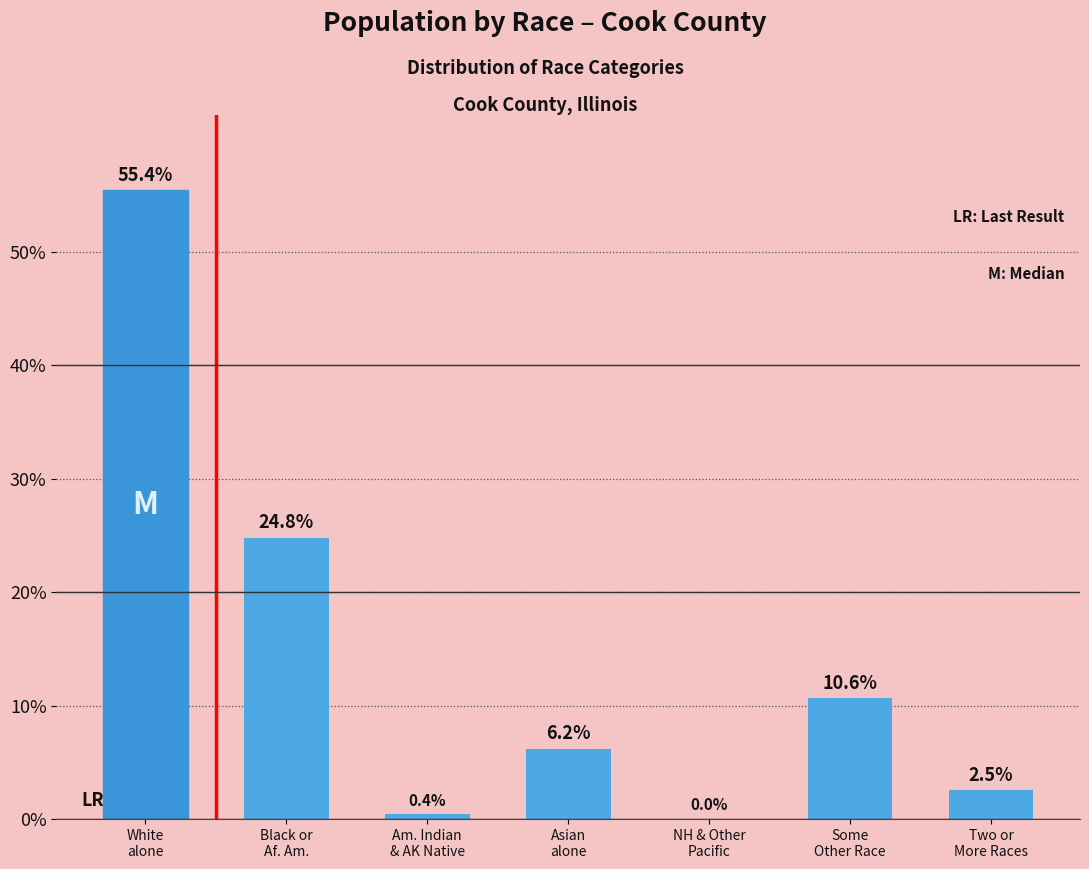

What is the greatest value displayed?

55.4